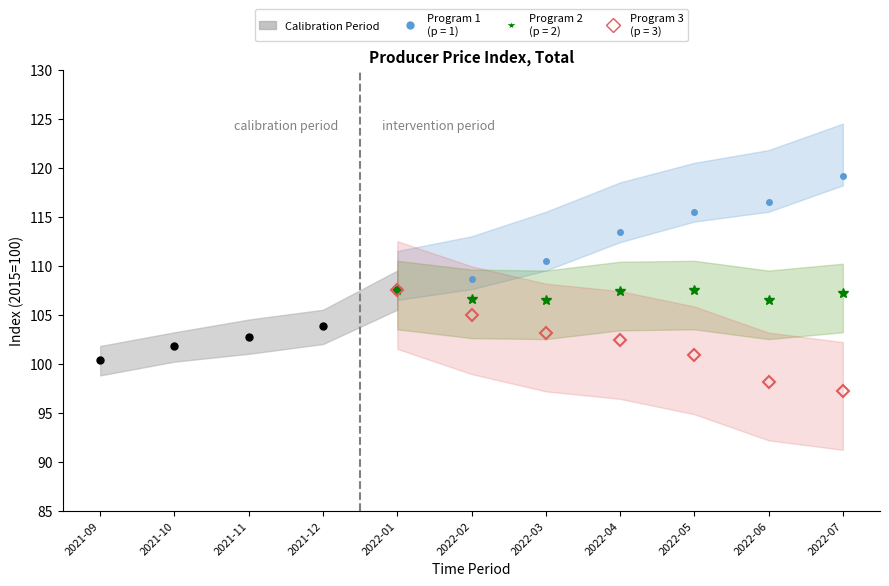

What is the label of the 1st point from the left?

2021-09